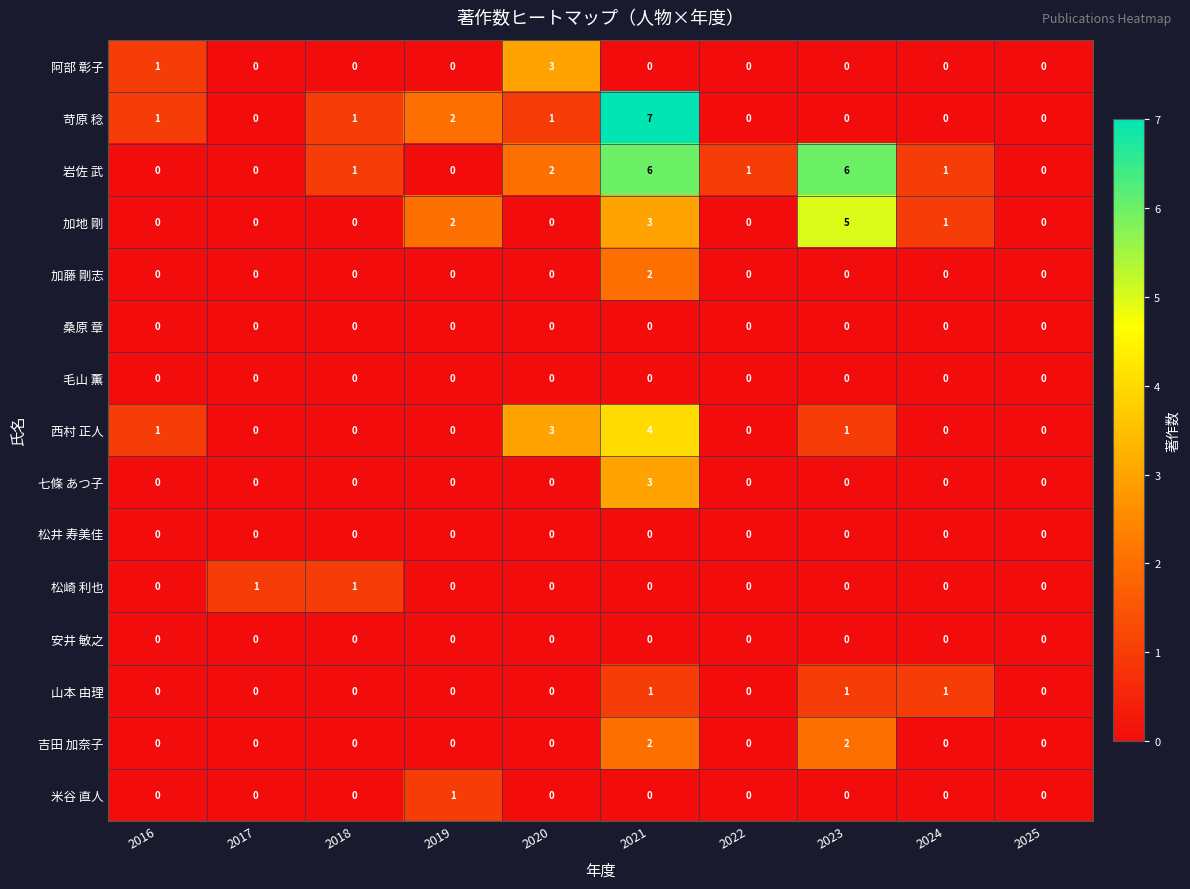

Which series has the largest range (max minus min)?

苛原 稔